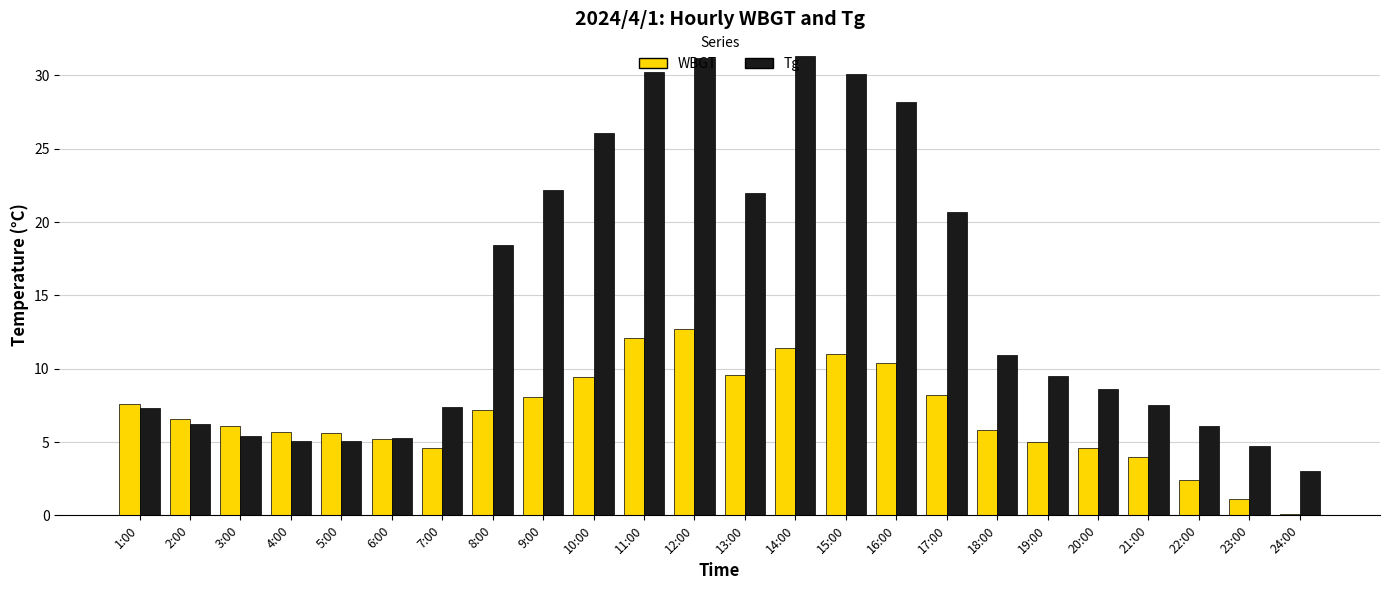

What is the lowest value of the WBGT series?

0.1